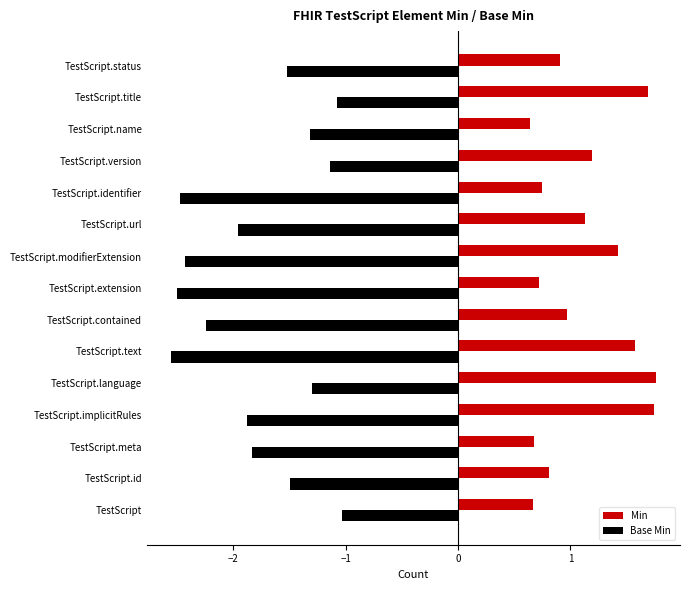

What is the total value across all series at TestScript.contained?

-1.3